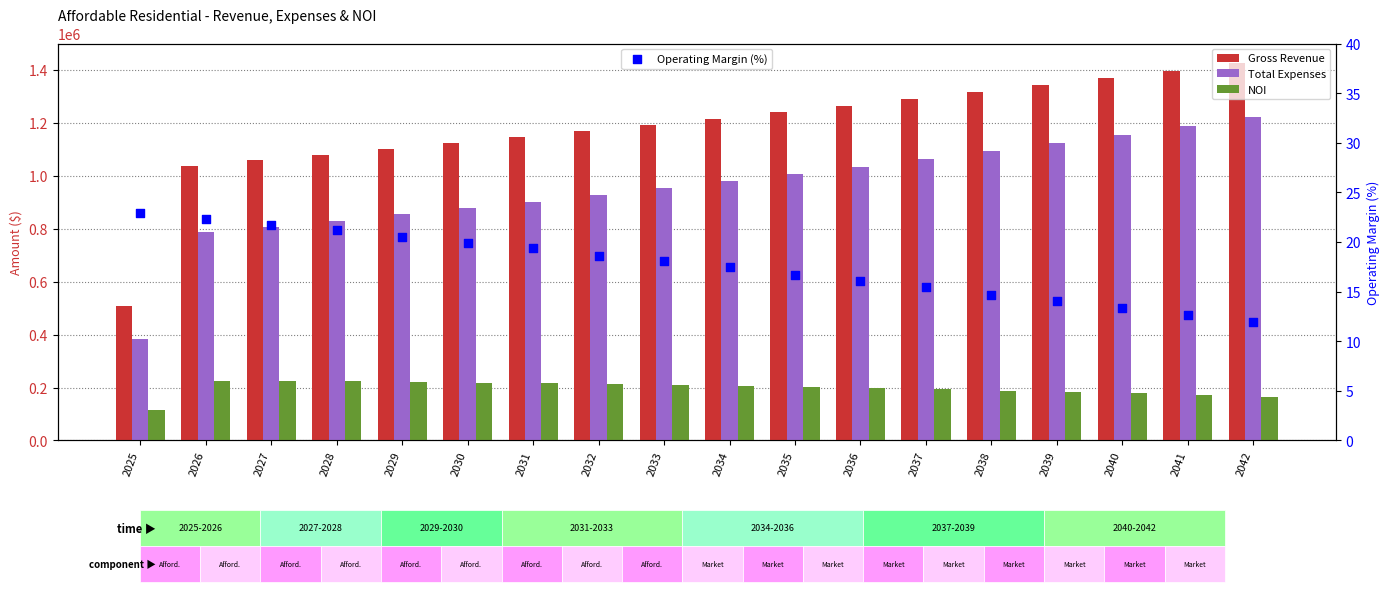

Is the value of Gross Revenue at 2041 greater than the value of NOI at 2036?

Yes